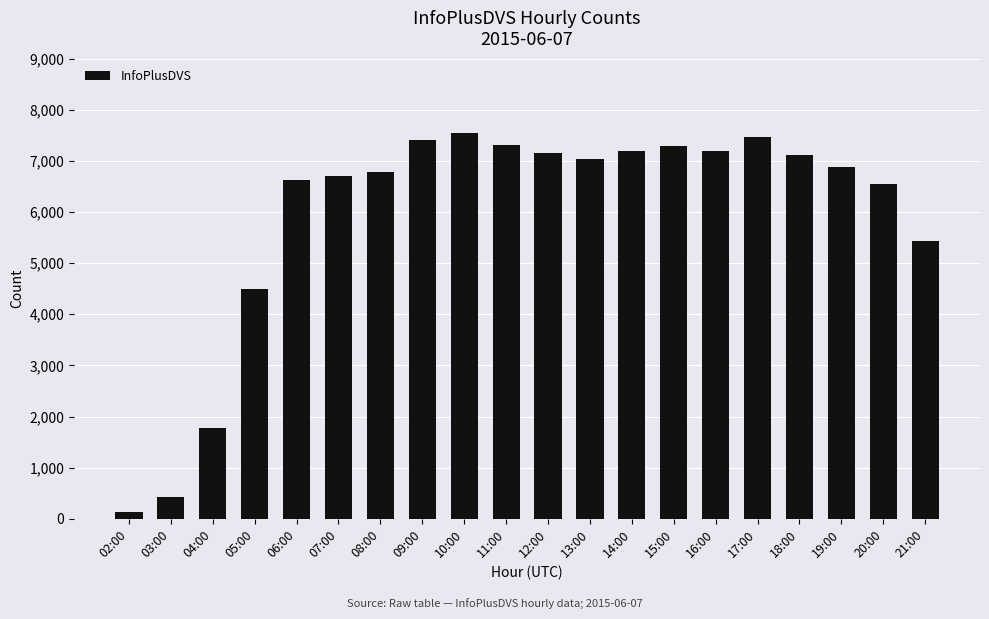

What is the smallest value displayed?

139